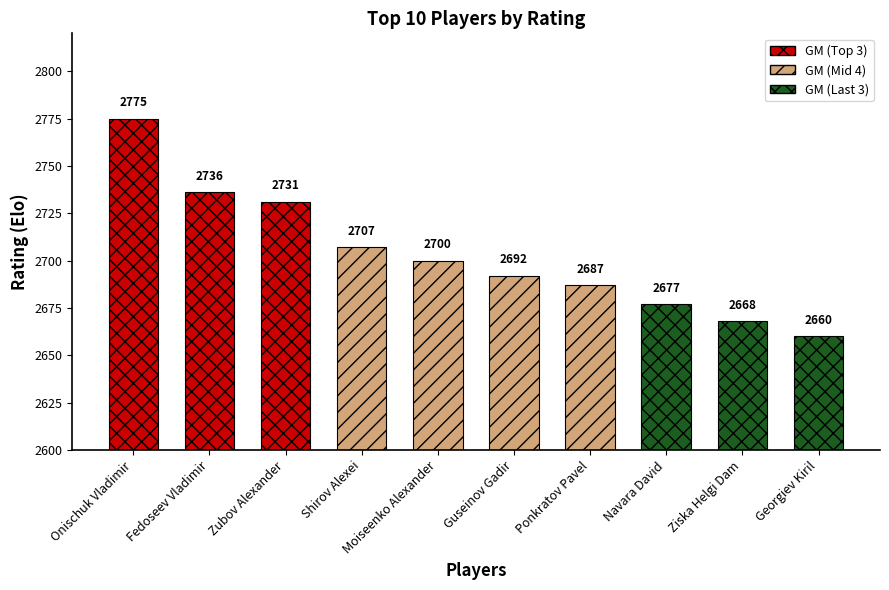

Are the bars grouped side by side (vs. stacked)?

No